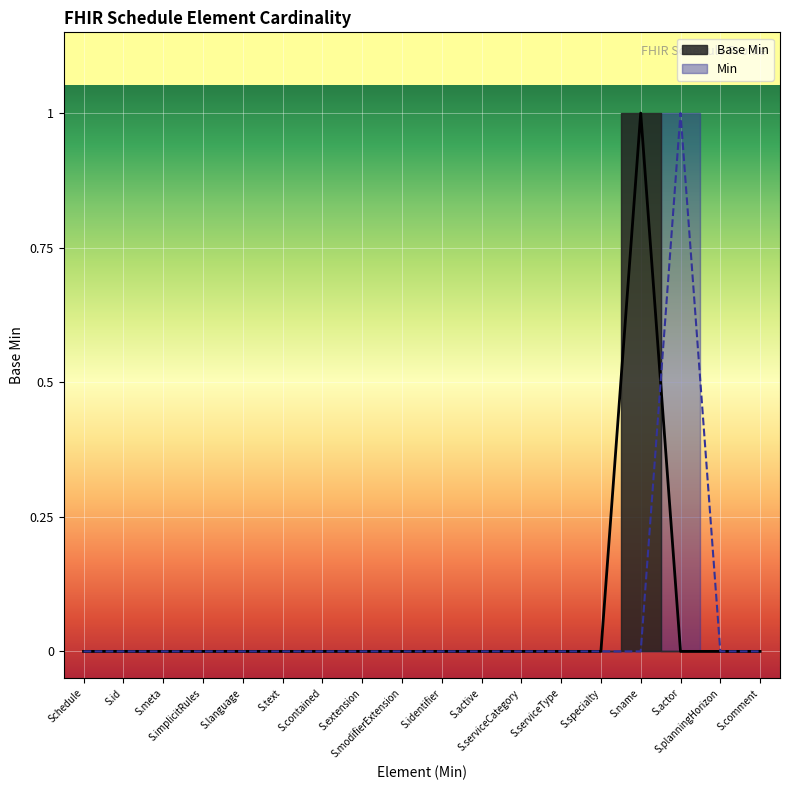

Is it true that Base Min equals 0 at S.text?

True